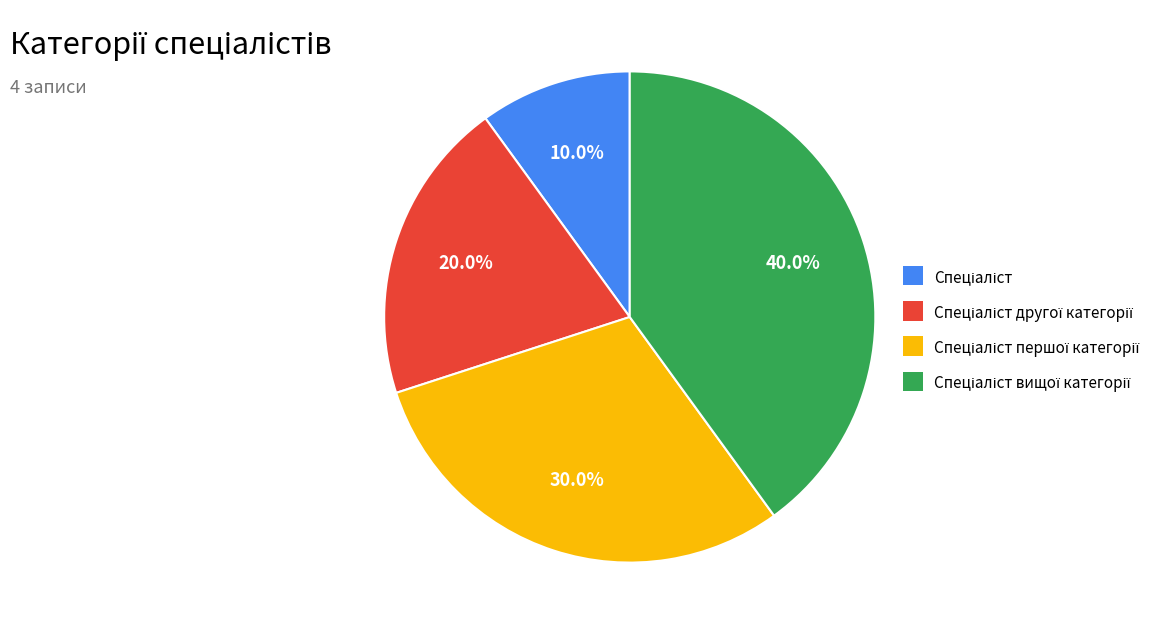

Does any single category account for the majority?

No